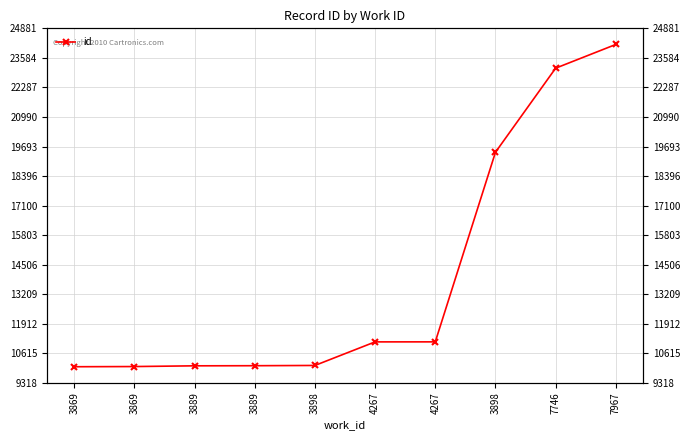

How many lines are shown in the chart?

1